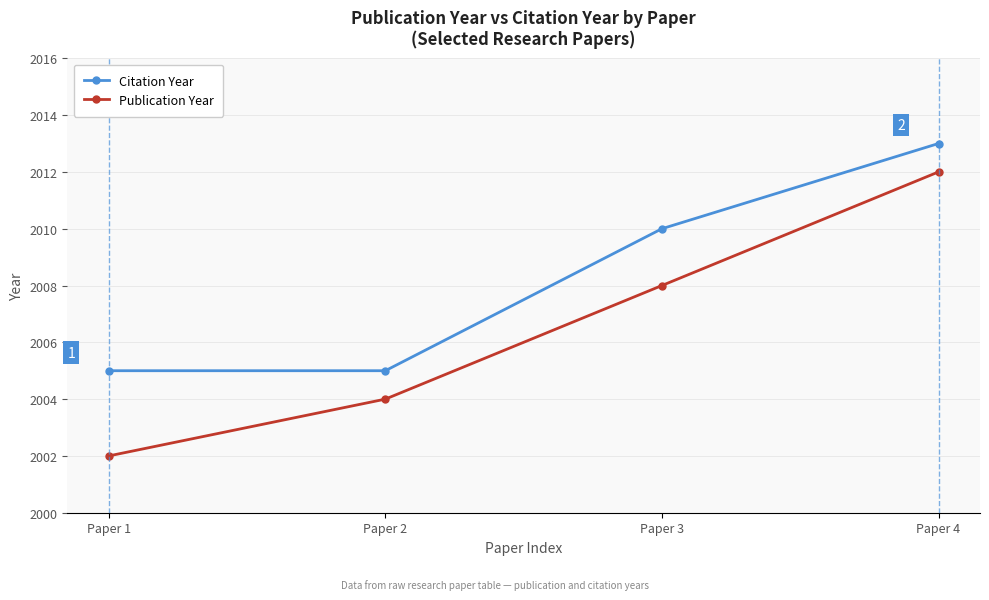

What value does the Citation Year series have at Paper 1?

2005